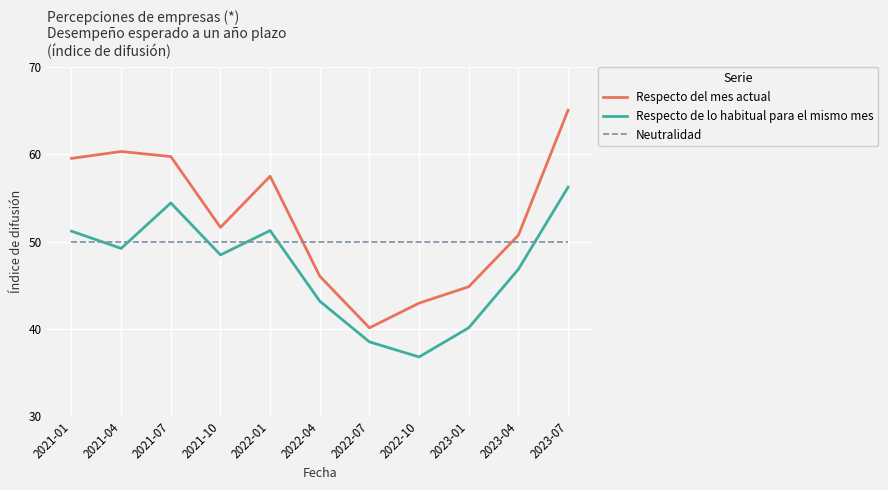

What is the difference between the highest and lowest values at 2021-01?

9.5